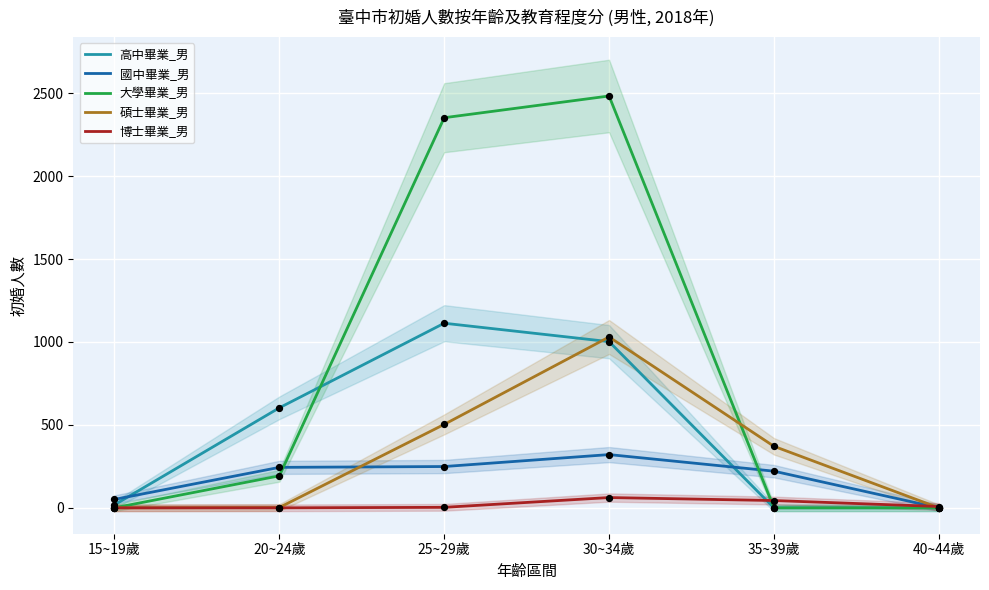

Which series contains the highest Y value?

大學畢業_男